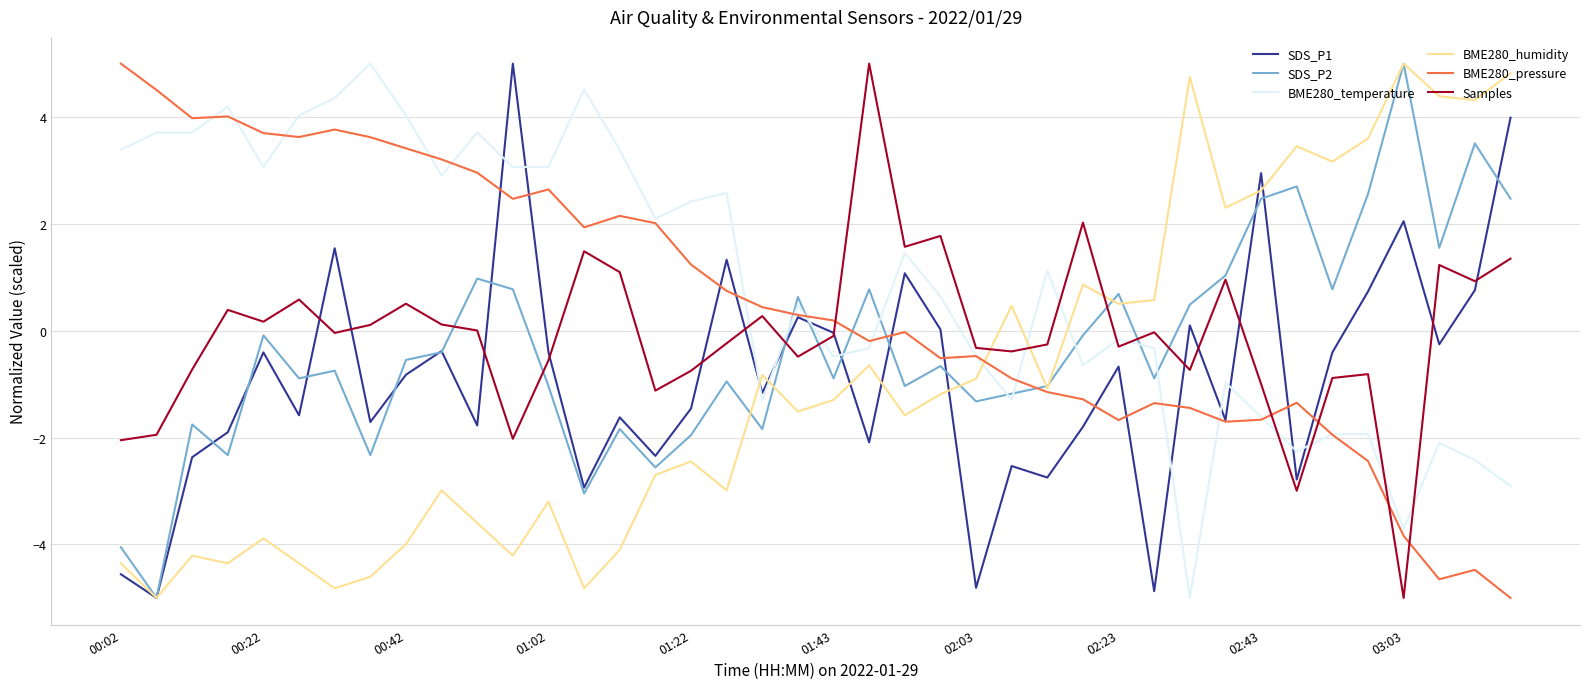

What is the maximum value shown in the chart?

5.0